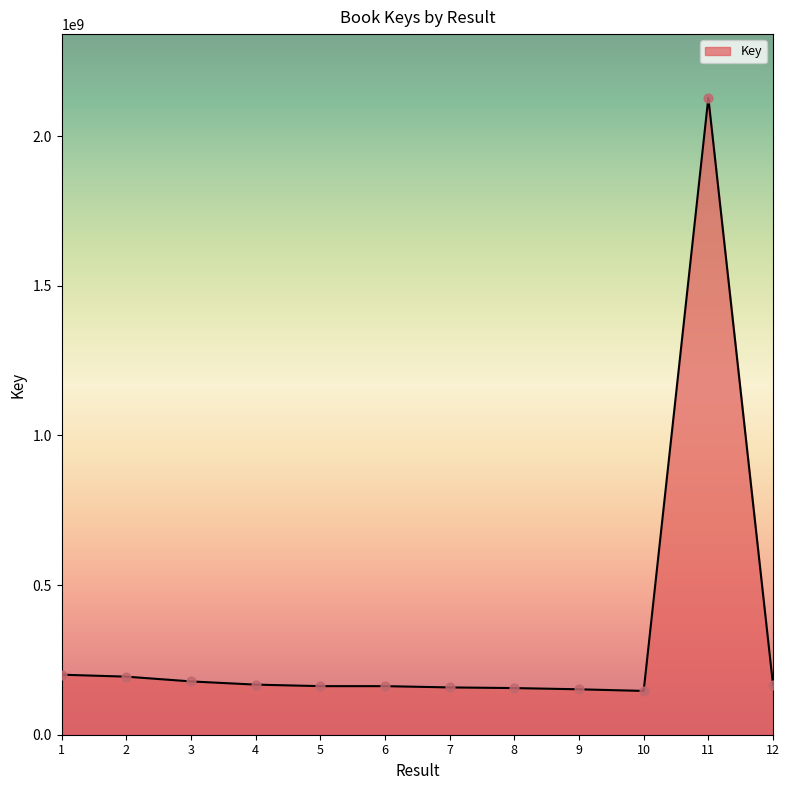

What is the ratio of the value at 5 to the value at 6?

1.0